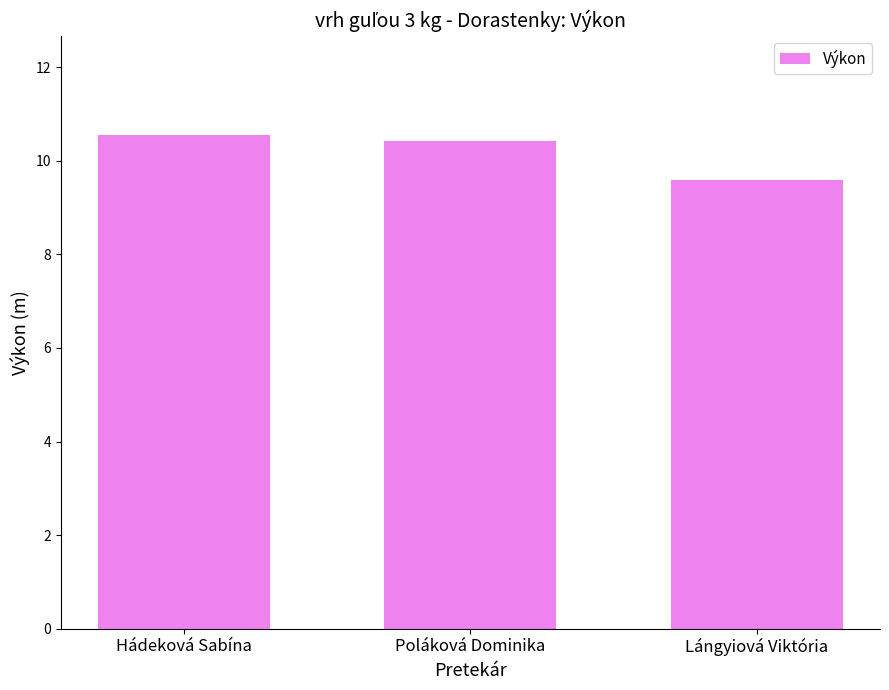

At which category does the chart reach its peak across all series?

Hádeková Sabína